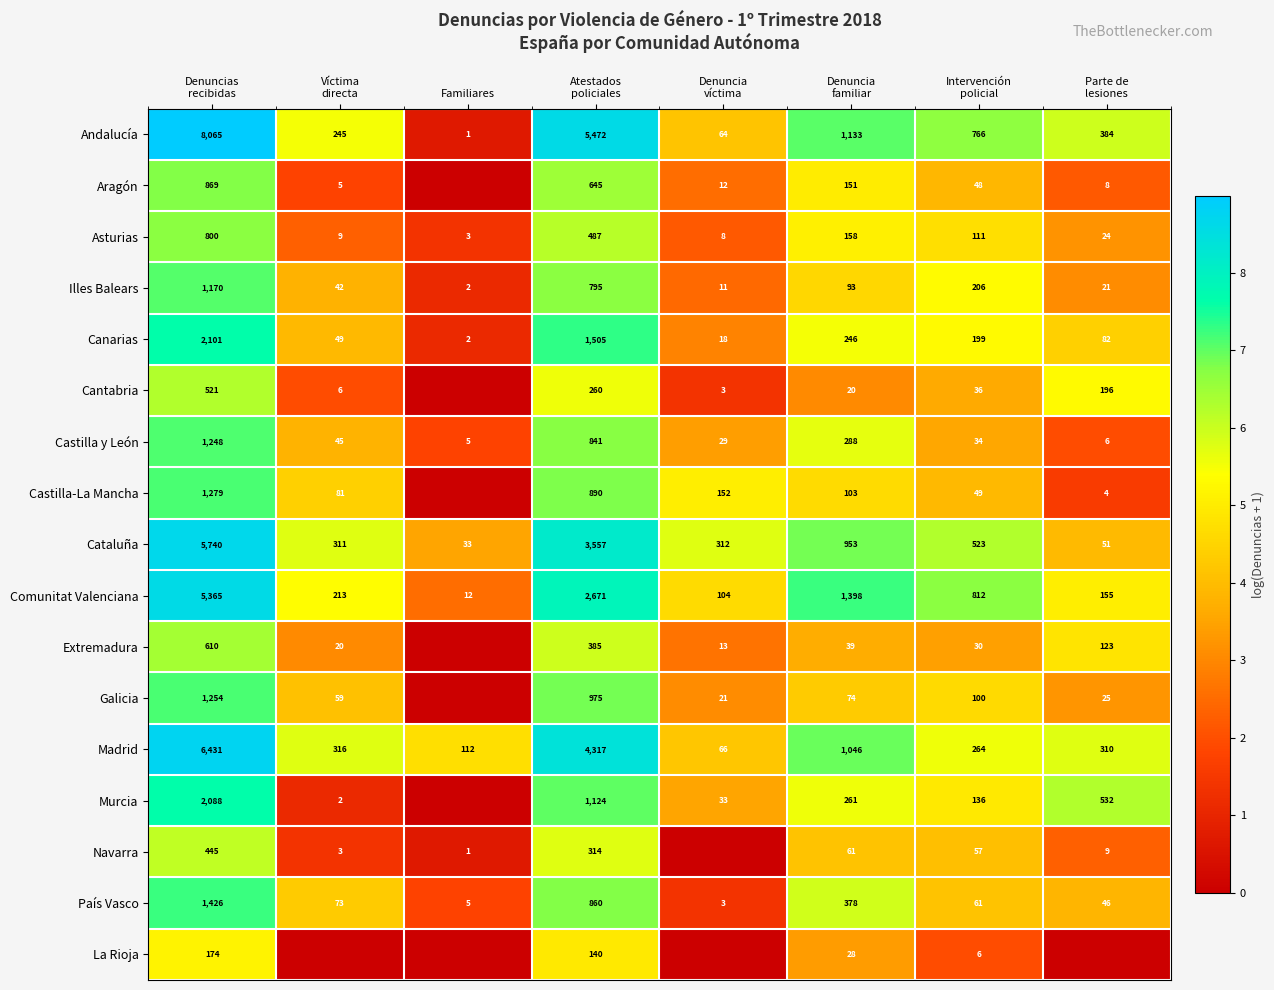

What is the lowest value of the Madrid series?

66